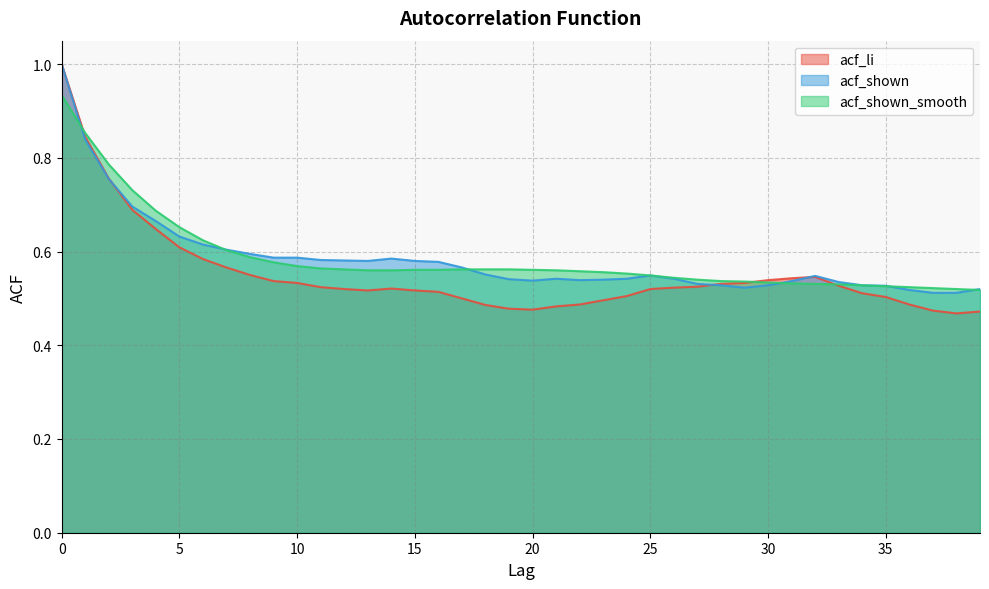

What is the minimum value shown in the chart?

0.5